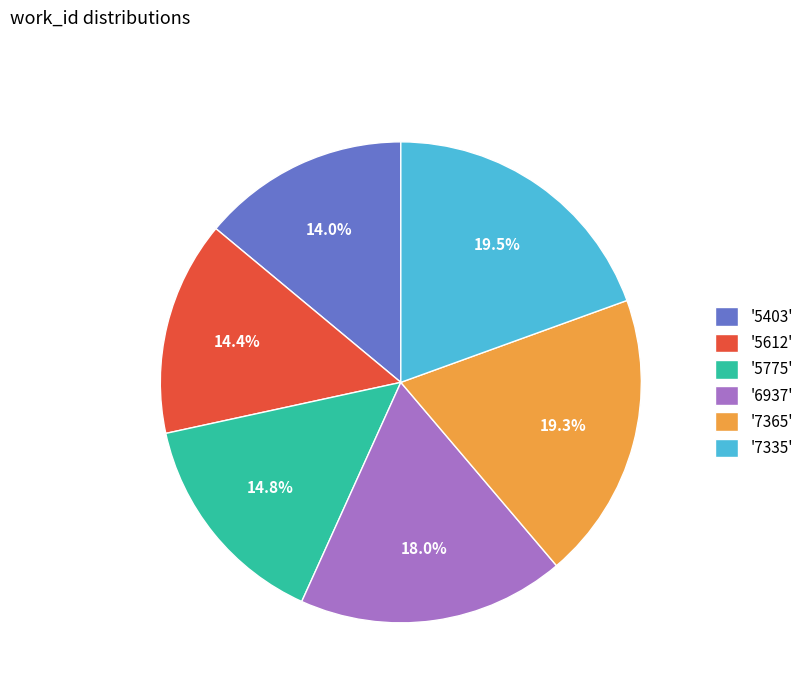

What is the ratio of the value at '5403' to the value at '7365'?

0.7